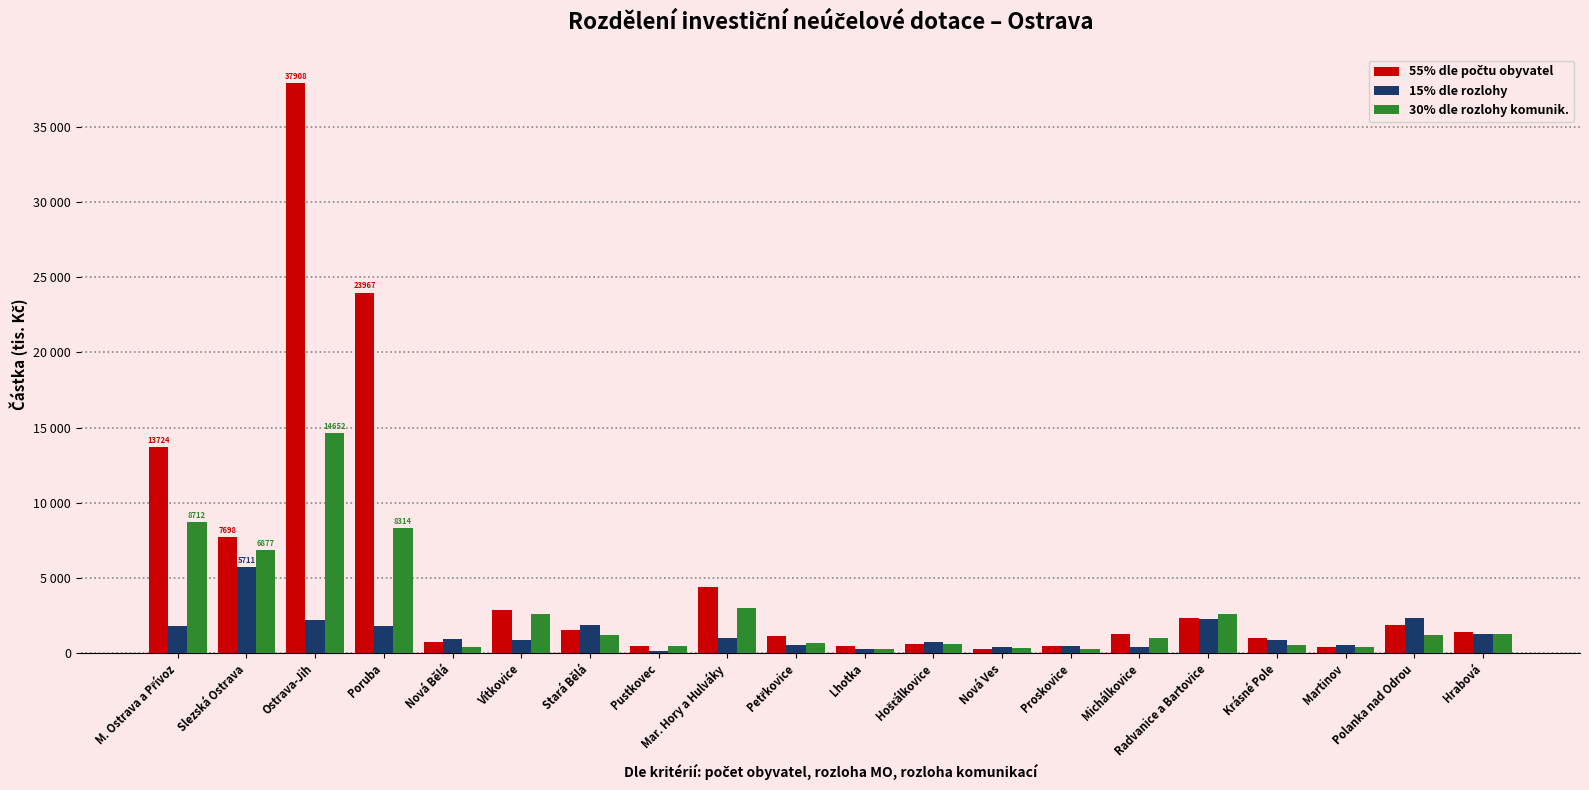

Are the bars horizontal?

No